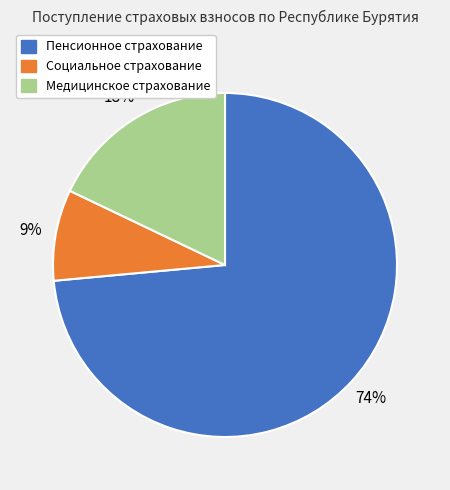

How many segments does this pie chart have?

3